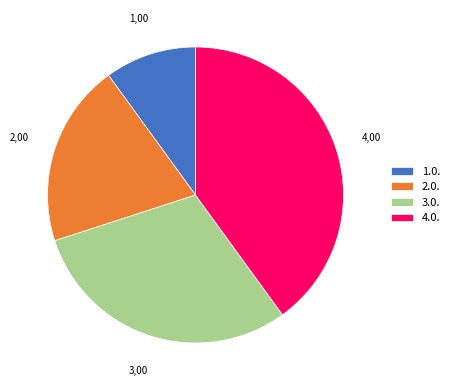

Is it true that 3.0. is 43% of the pie?

False